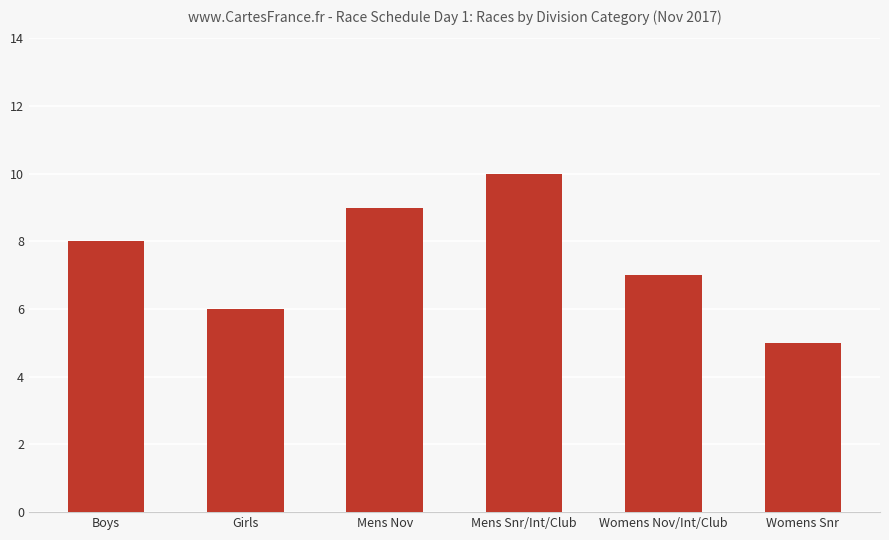

How many bars are there in total?

6